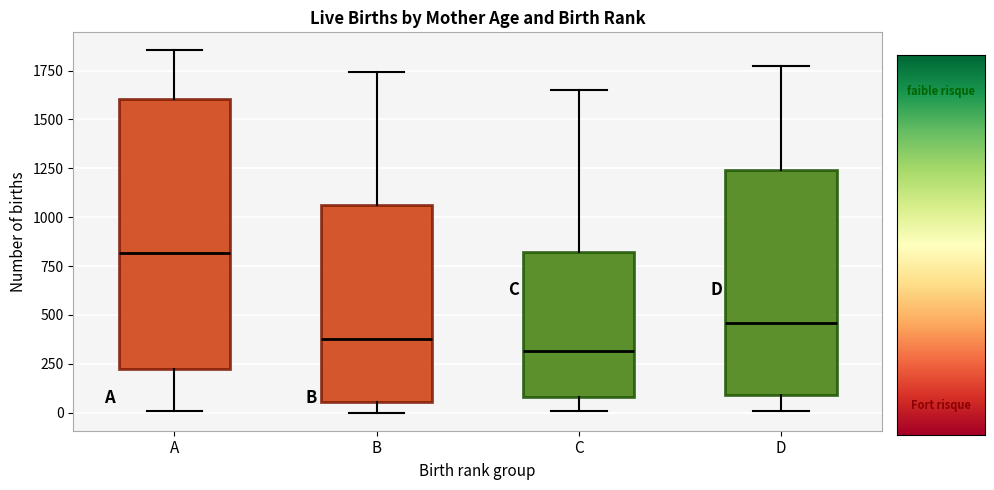

Reading left to right, read every box against the y-axis: the position of its median line, the range the box covers, and the ends of its whiskers. The values are not printed on the chart, so give them approximately, as read against the axis.

A: median 800, box 250 to 1600, whiskers 0 to 1850
B: median 400, box 50 to 1050, whiskers 0 to 1750
C: median 300, box 100 to 800, whiskers 0 to 1650
D: median 450, box 100 to 1250, whiskers 0 to 1750